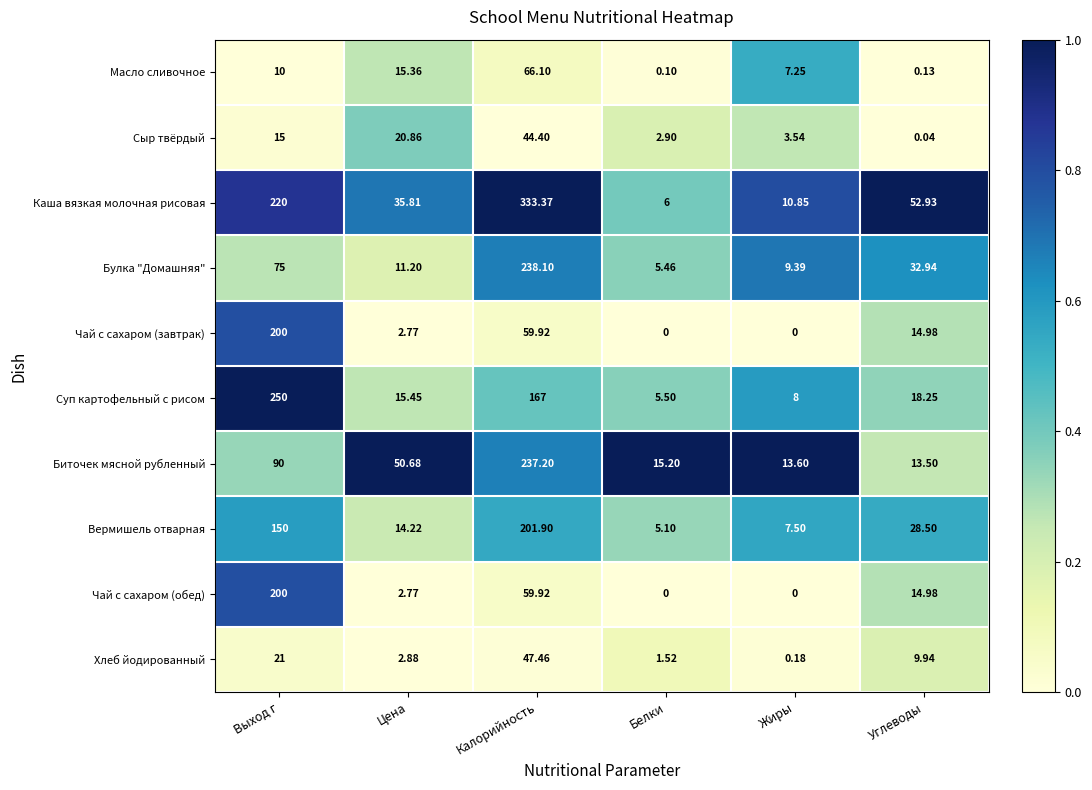

At which label does Биточек мясной рубленный reach its peak?

Калорийность